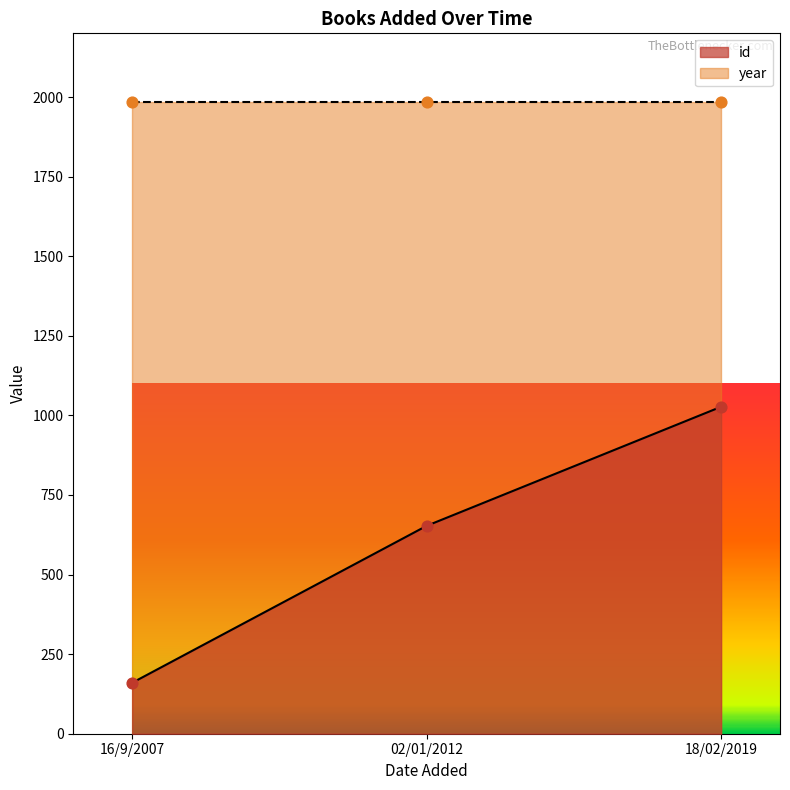

What is the ratio of the value at 02/01/2012 to the value at 18/02/2019?

0.6